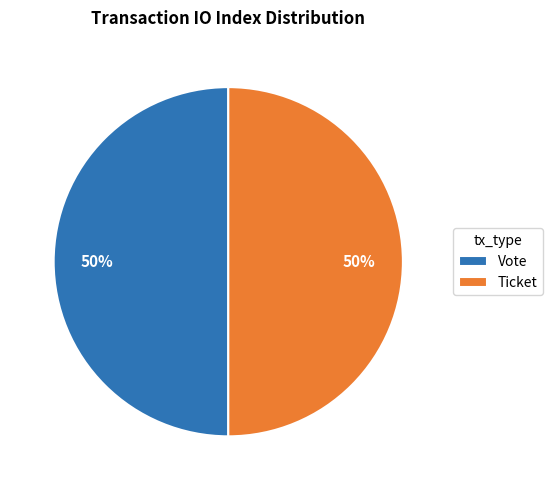

Count the number of slices in the pie.

2